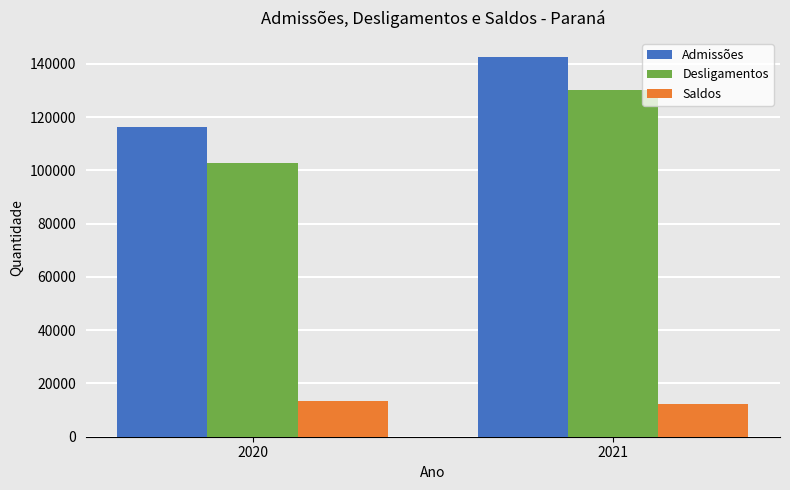

List the series in order of their peak value, highest first.

Admissões, Desligamentos, Saldos